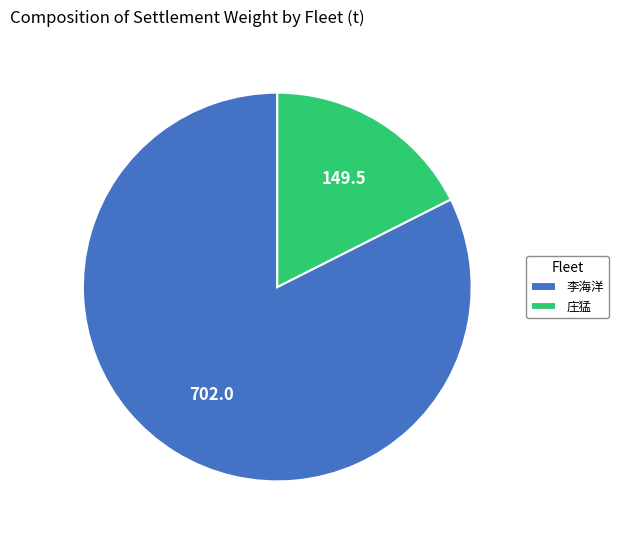

Is the sum of 李海洋 and 庄猛 greater than half?

Yes